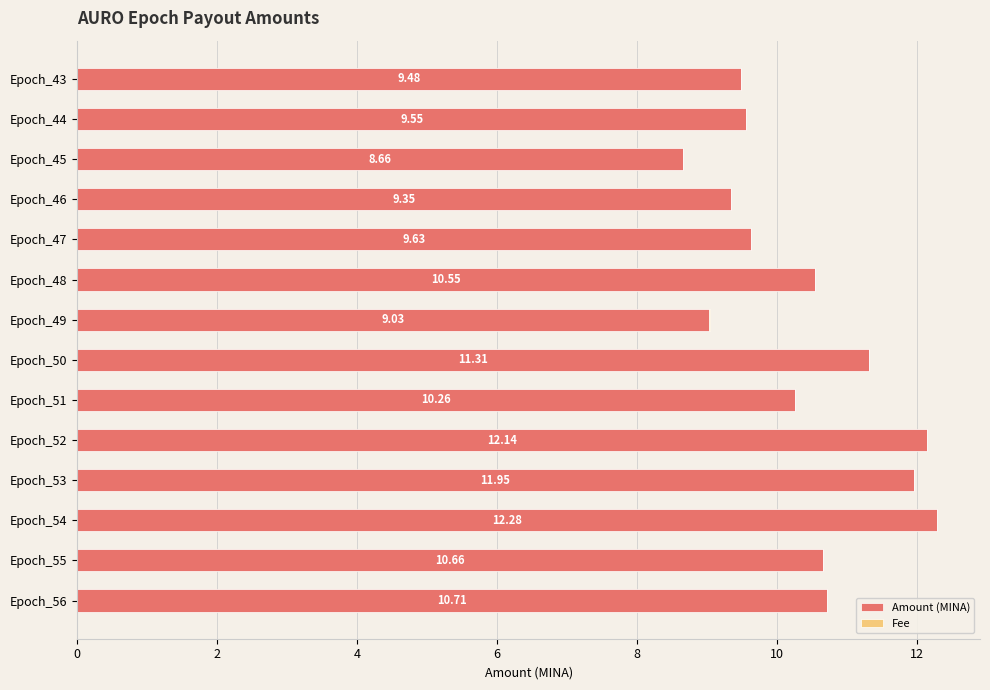

What is the sum of all Amount (MINA) values?

145.6